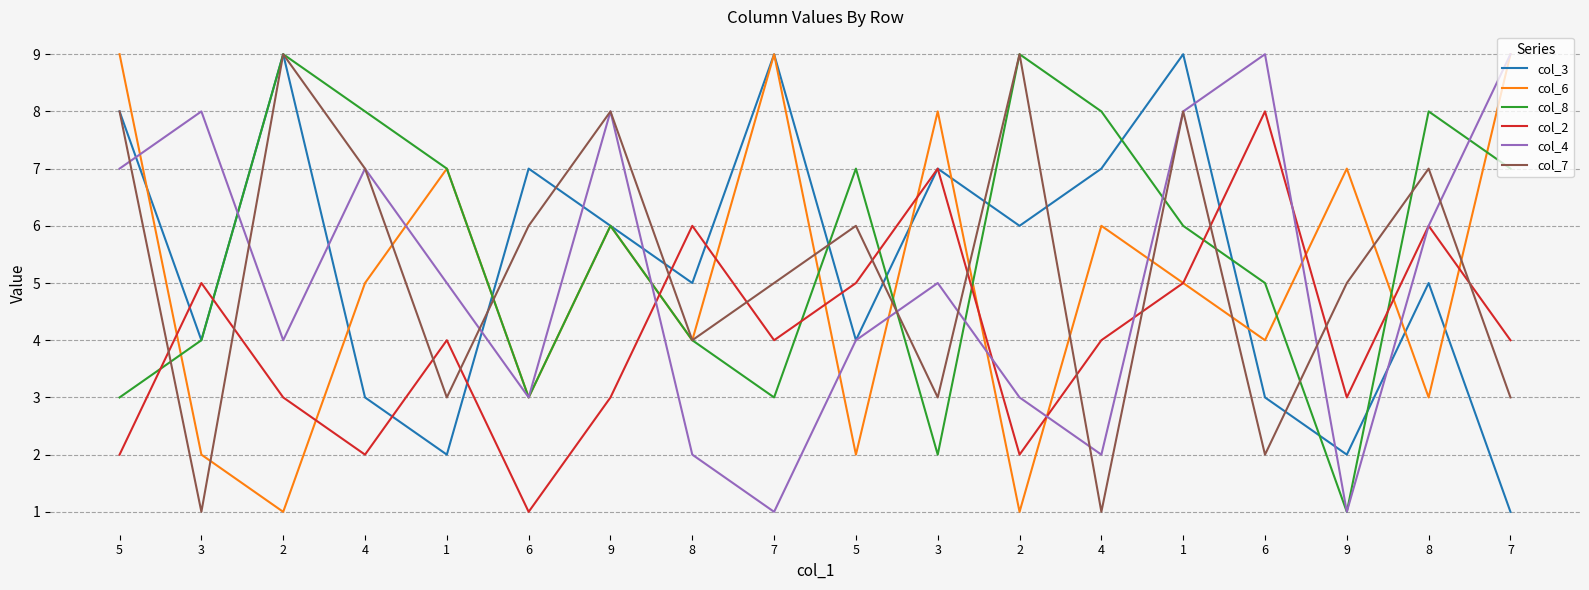

True or false: col_6 and col_4 intersect in this chart.

True